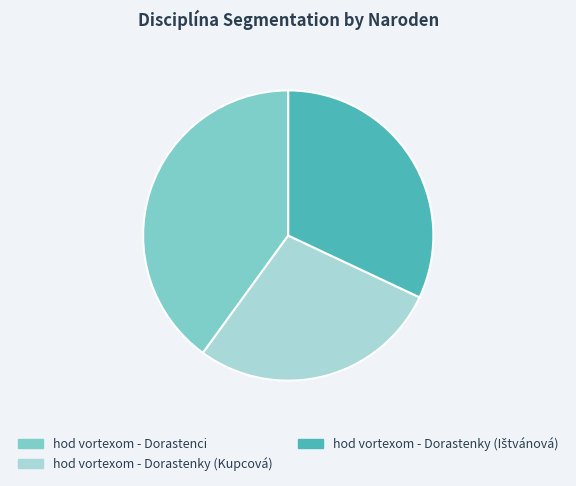

The hod vortexom - Dorastenky (Kupcová) slice represents 16% of the pie. True or false?

False